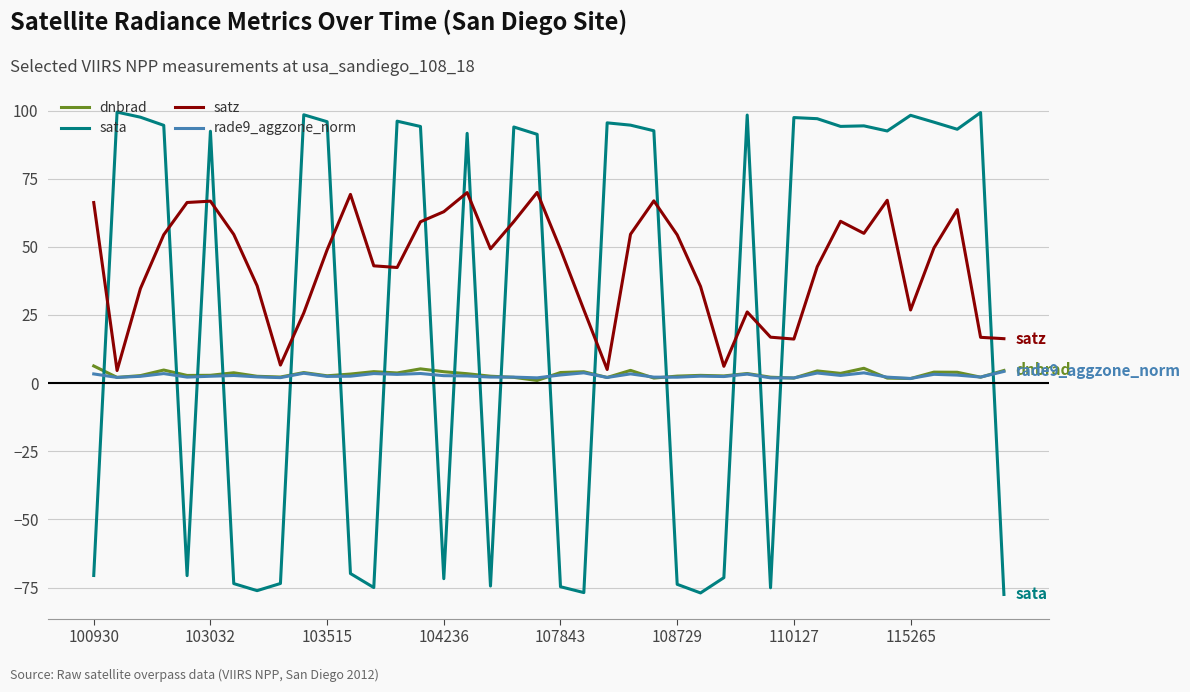

How many negative values does the sata series have?

16